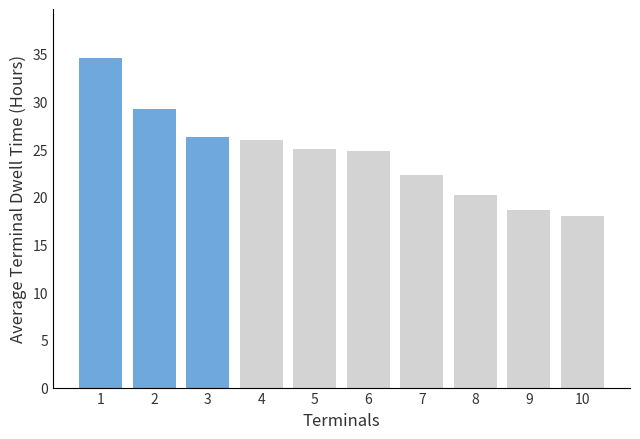

Reading right to left, what are all the values shown in this chart?

10=18.0	9=18.6	8=20.2	7=22.3	6=24.8	5=25.0	4=25.9	3=26.3	2=29.2	1=34.5